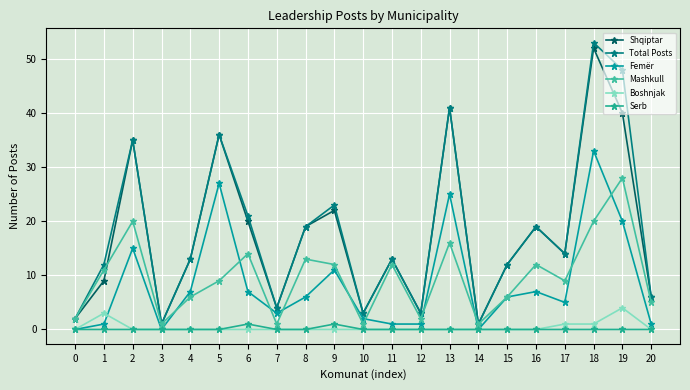

Reading right to left, what are all the values shown in this chart?

Shqiptar: 20=6	19=40	18=52	17=14	16=19	15=12	14=1	13=41	12=3	11=13	10=3	9=22	8=19	7=4	6=20	5=36	4=13	3=1	2=35	1=9	0=2
Total Posts: 20=6	19=48	18=53	17=14	16=19	15=12	14=1	13=41	12=3	11=13	10=3	9=23	8=19	7=4	6=21	5=36	4=13	3=1	2=35	1=12	0=2
Femër: 20=1	19=20	18=33	17=5	16=7	15=6	14=0	13=25	12=1	11=1	10=2	9=11	8=6	7=3	6=7	5=27	4=7	3=0	2=15	1=1	0=0
Mashkull: 20=5	19=28	18=20	17=9	16=12	15=6	14=1	13=16	12=2	11=12	10=1	9=12	8=13	7=1	6=14	5=9	4=6	3=1	2=20	1=11	0=2
Boshnjak: 20=0	19=4	18=1	17=1	16=0	15=0	14=0	13=0	12=0	11=0	10=0	9=0	8=0	7=0	6=0	5=0	4=0	3=0	2=0	1=3	0=0
Serb: 20=0	19=0	18=0	17=0	16=0	15=0	14=0	13=0	12=0	11=0	10=0	9=1	8=0	7=0	6=1	5=0	4=0	3=0	2=0	1=0	0=0